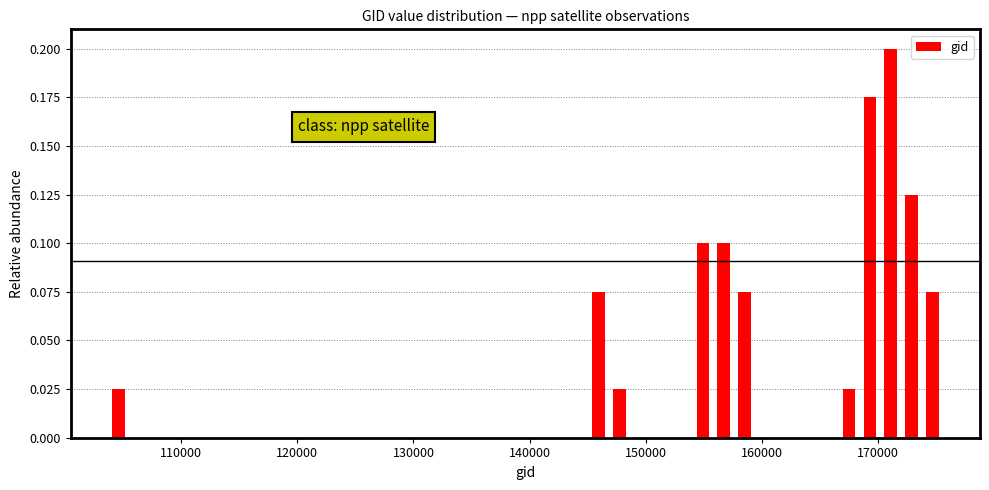

Read against the x-axis, roughly where is the centre of the tallest bar?

171000